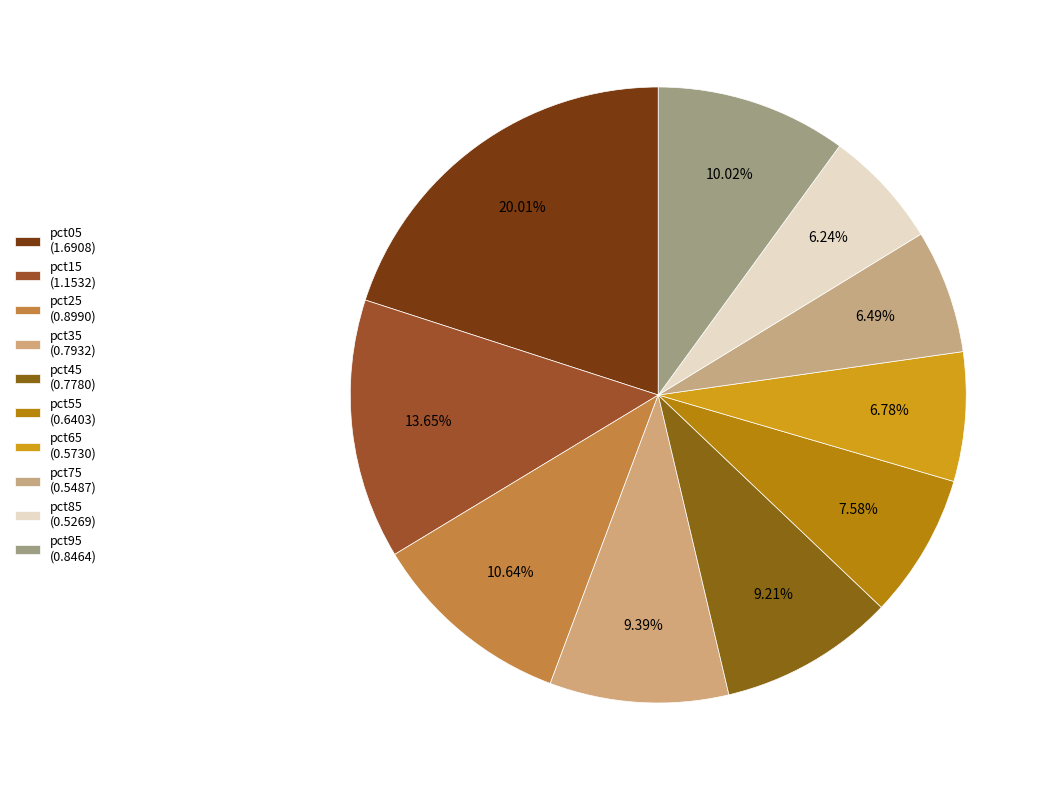

How many slices are in this pie chart?

10